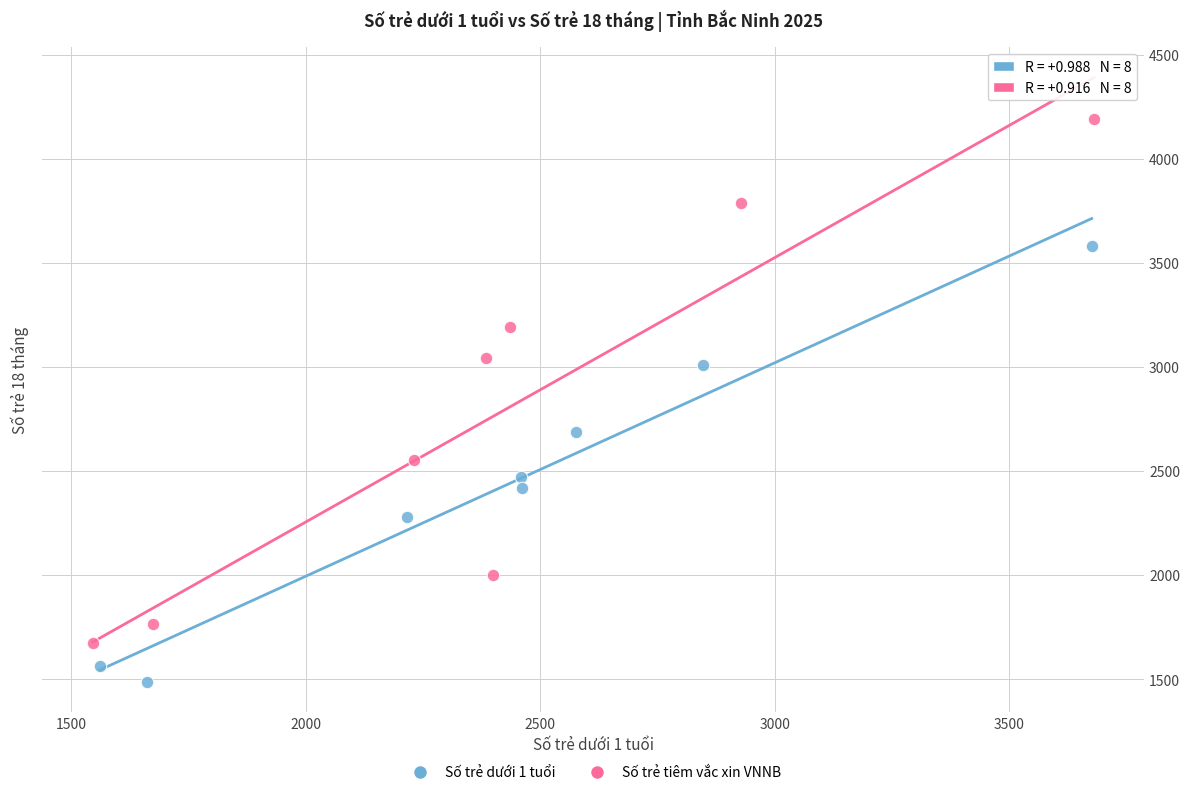

Which series reaches the minimum Y coordinate?

Số trẻ dưới 1 tuổi